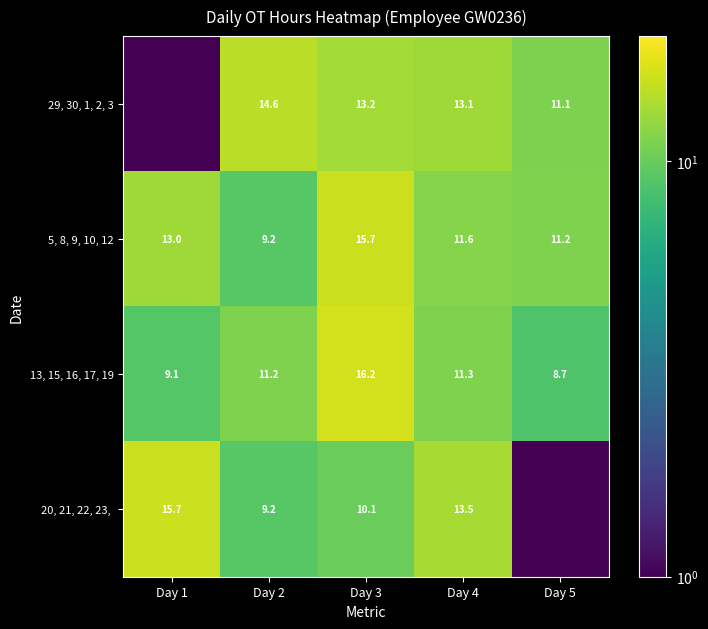

Between Day 3 and Day 2, which is larger?

Day 2